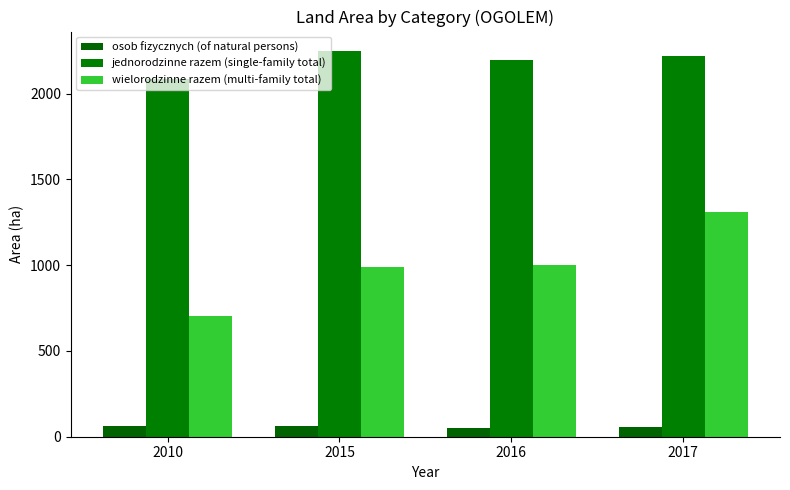

How many distinct data groups are displayed?

3